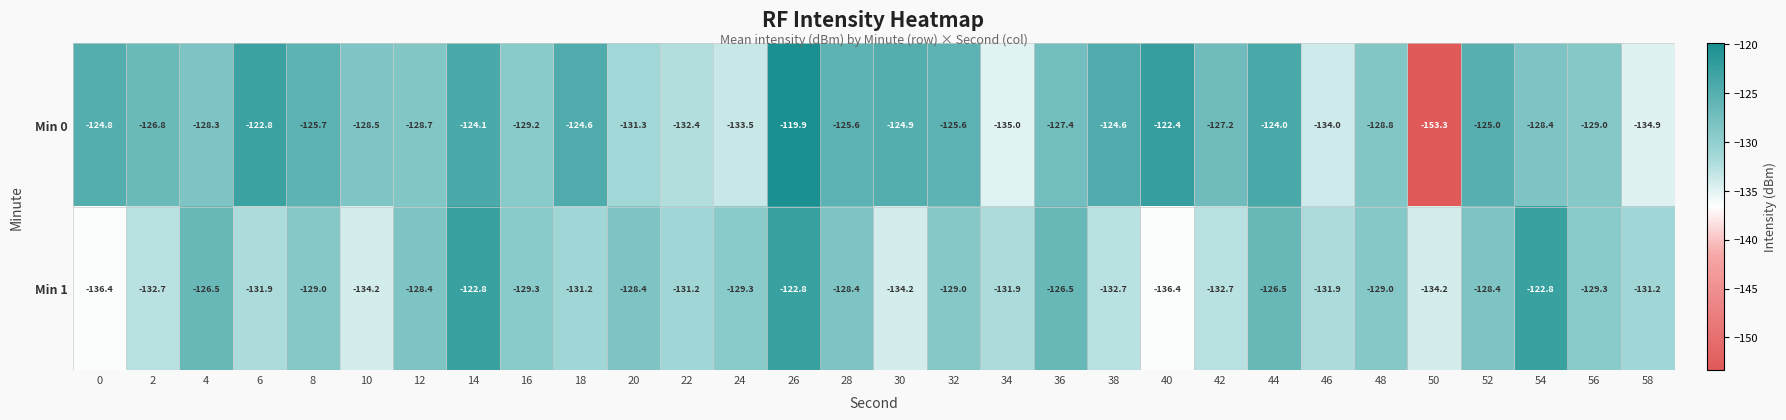

At which label is Min 0 closest to -136?

34